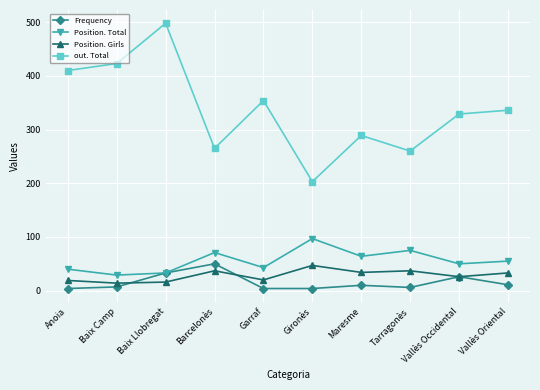

In out. Total, how many points are lower than both neighbors (excluding endpoints)?

3